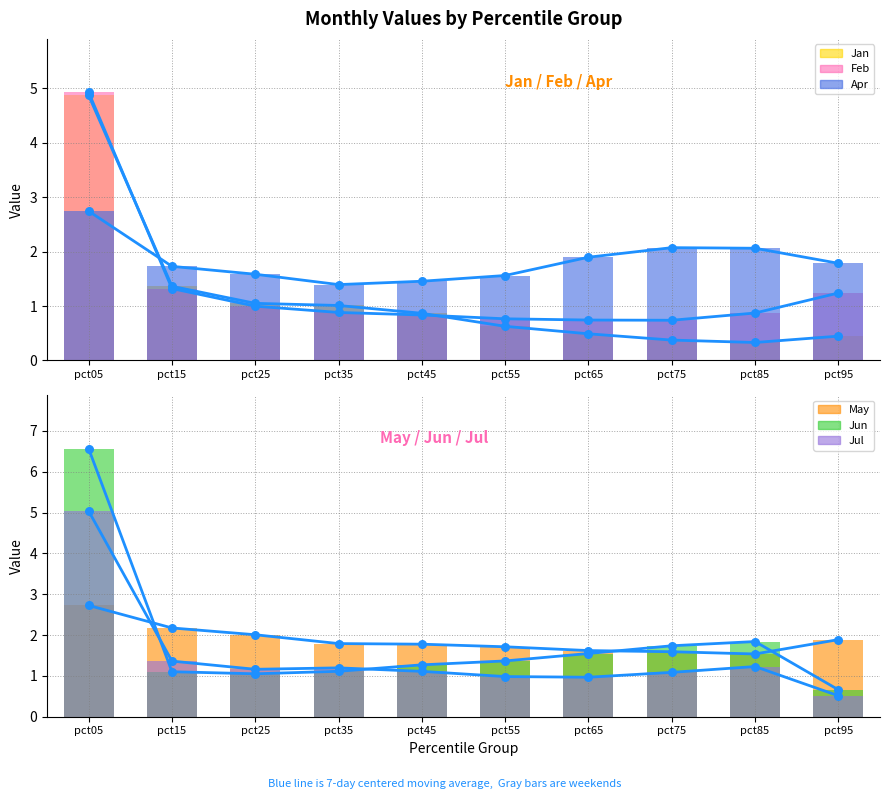

Which series contains the highest Y value?

Jun